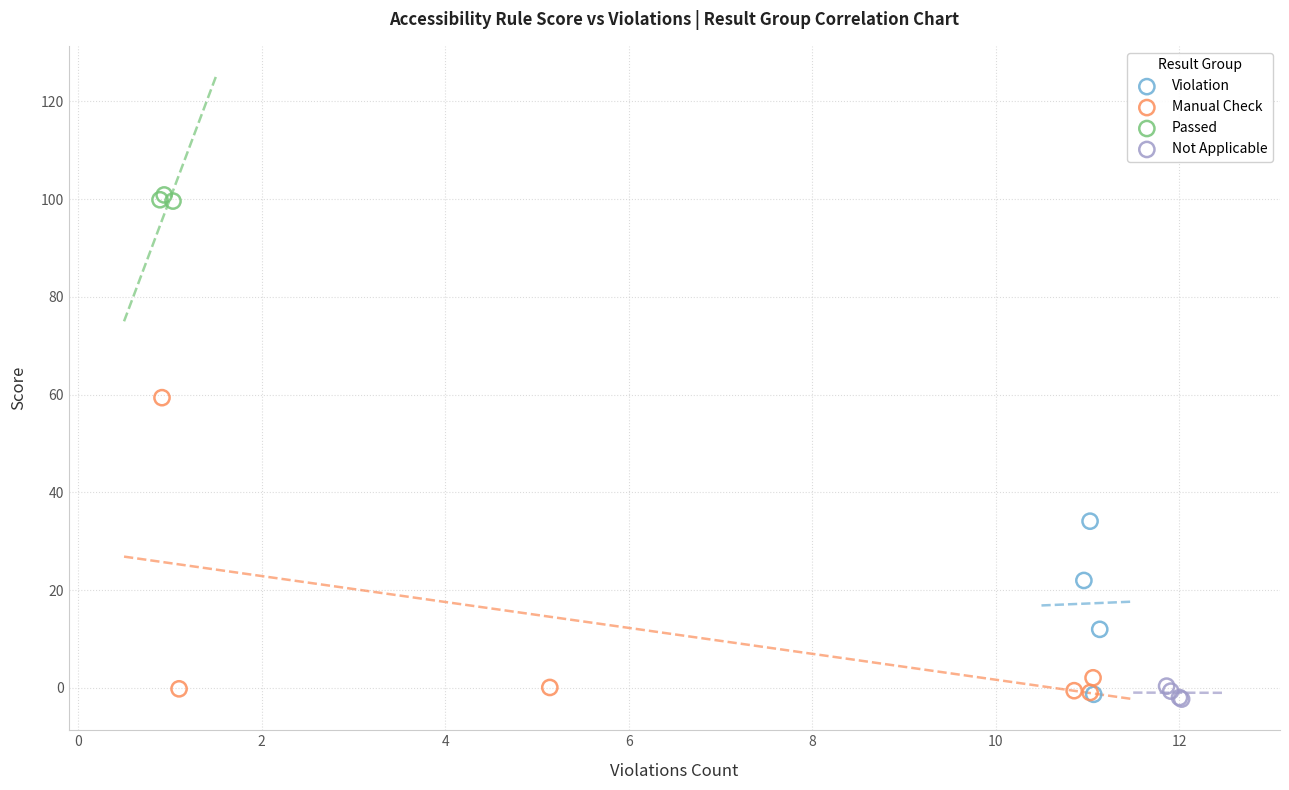

Which series reaches the maximum Y coordinate?

Passed